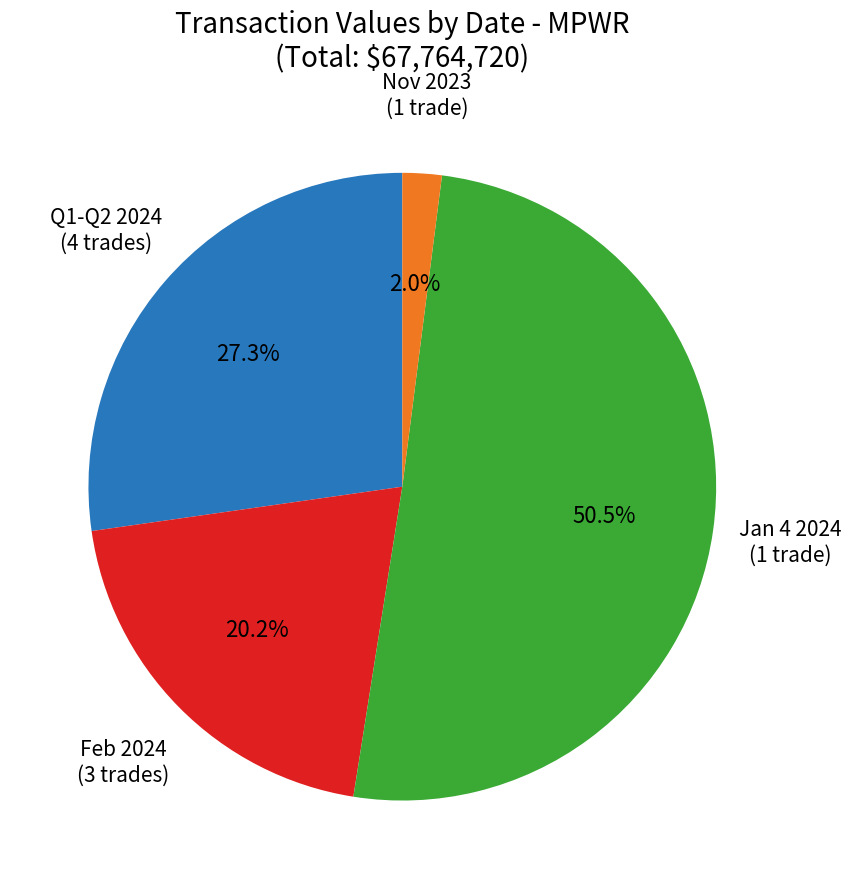

Does any single category account for the majority?

Yes